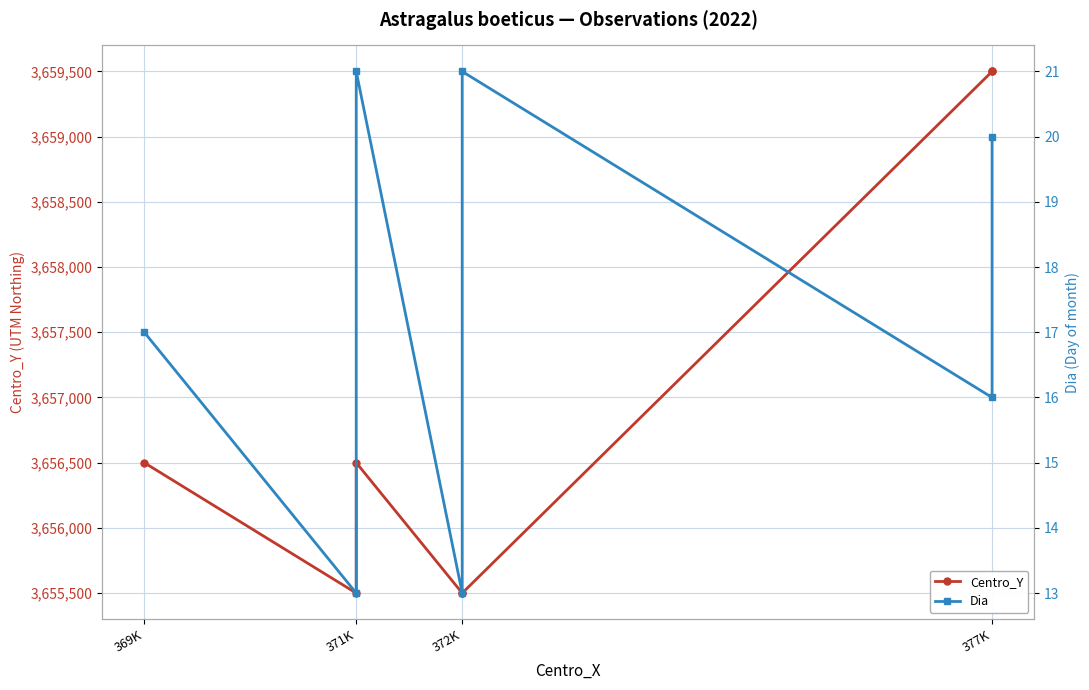

True or false: Centro_Y and Dia cross at least once.

False